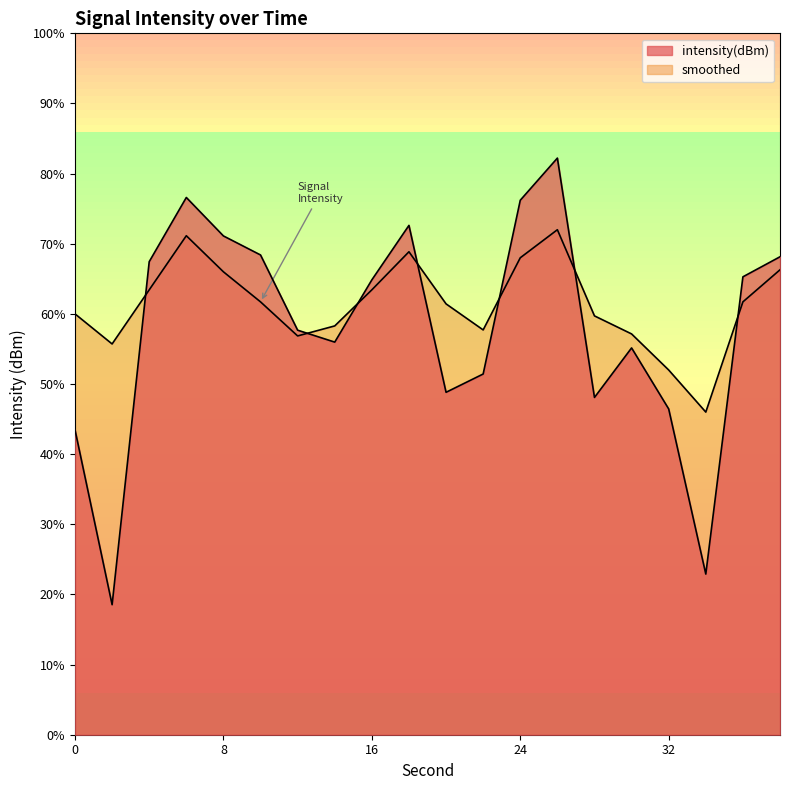

True or false: smoothed has more than 1 points higher than both neighbors.

True